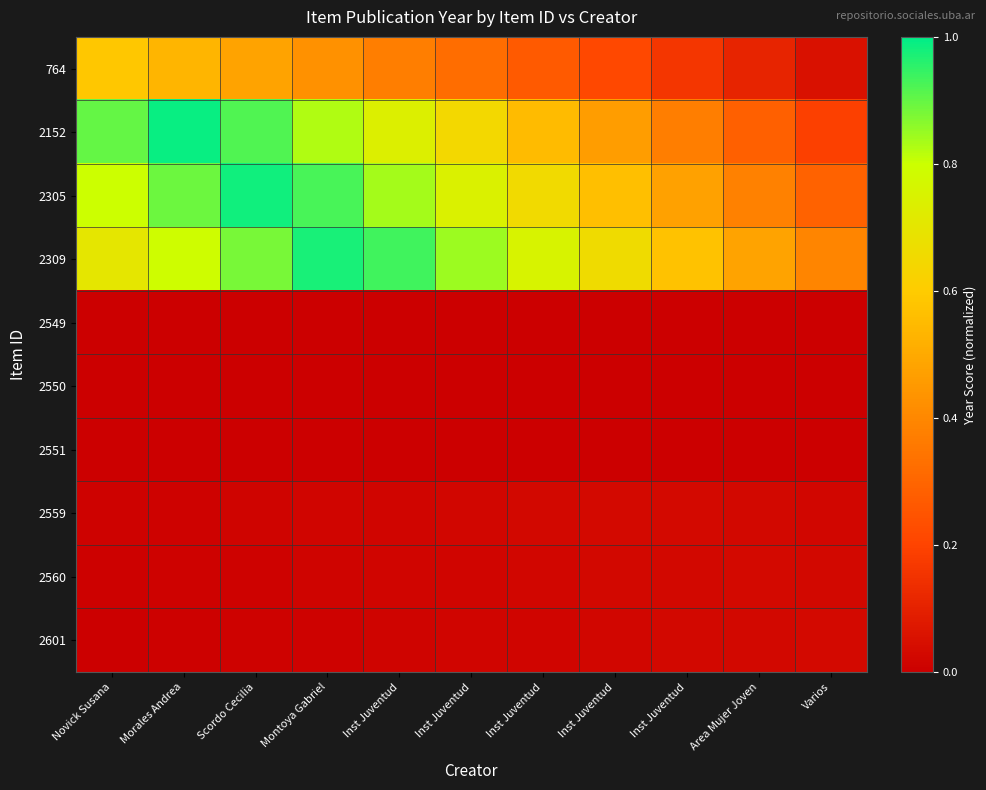

Rank the series by their maximum value, from highest to lowest.

2152, 2305, 2309, 764, 2601, 2560, 2559, 2549, 2550, 2551